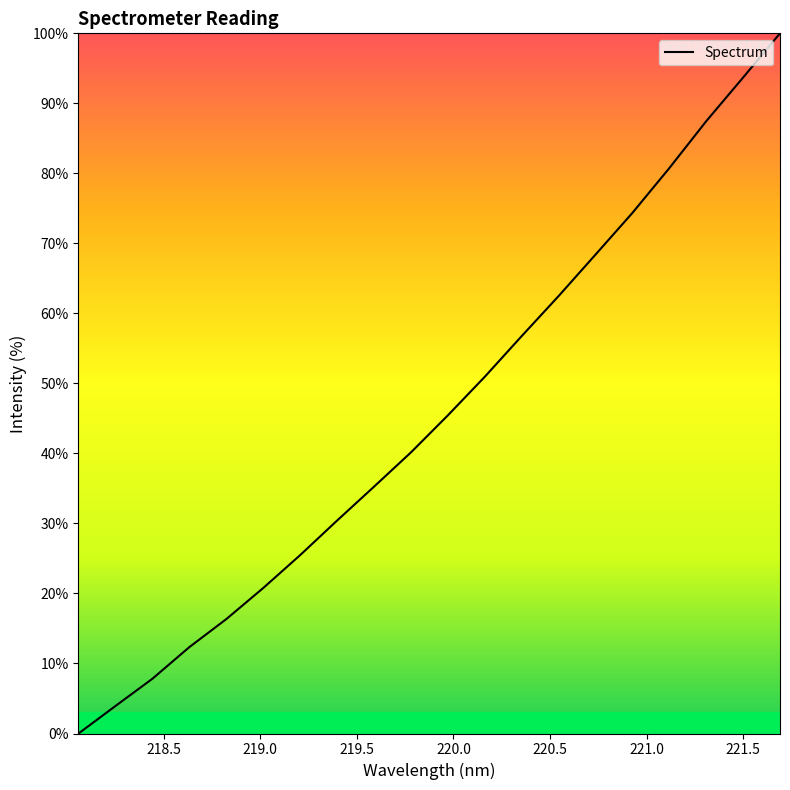

What is the difference between the maximum and minimum values?

100.0